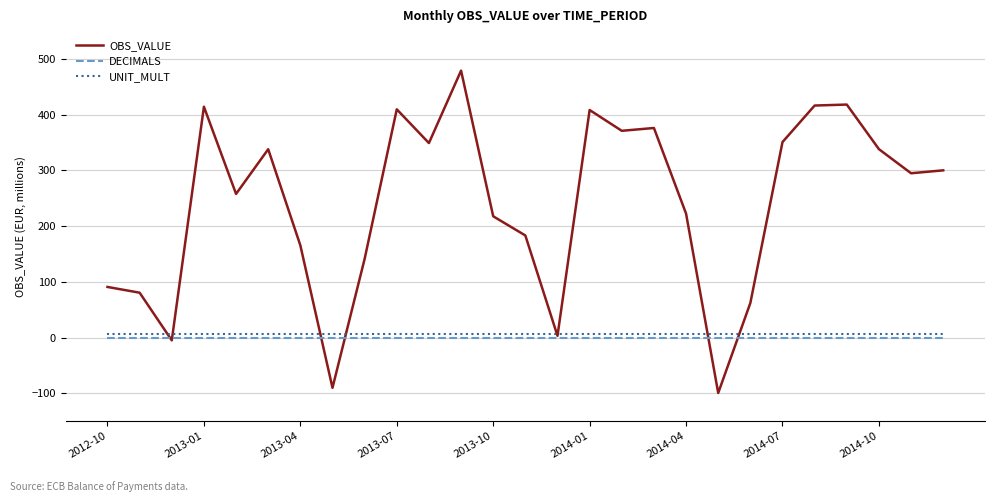

Which series has the widest spread of values?

OBS_VALUE